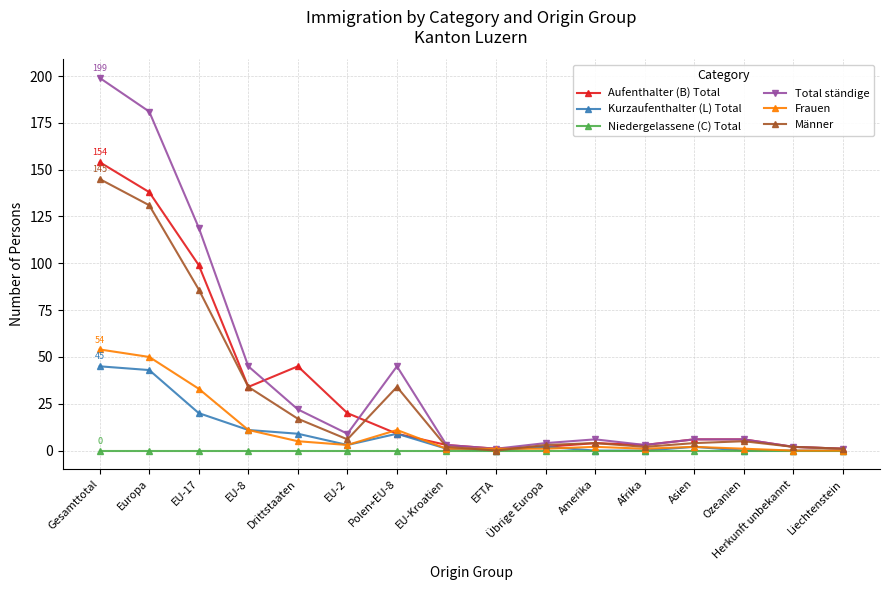

What is the value of the Aufenthalter (B) Total point at the 5th from the left?

45